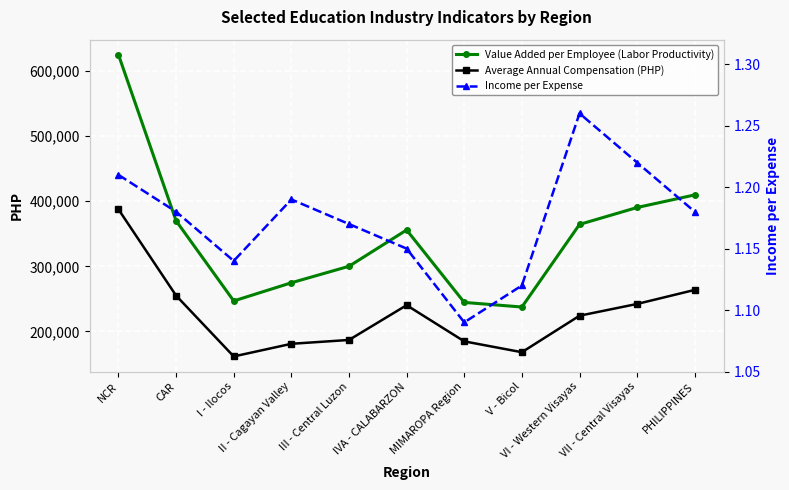

In Value Added per Employee (Labor Productivity), how many points are higher than both neighbors (excluding endpoints)?

1